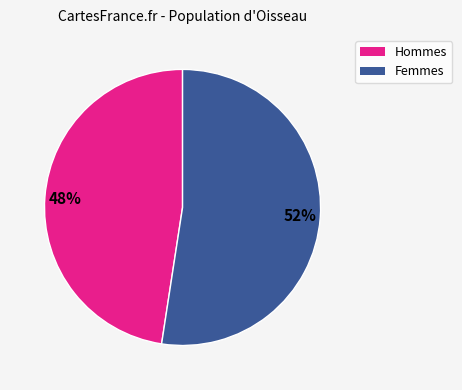

True or false: Femmes accounts for 52% of the total.

True